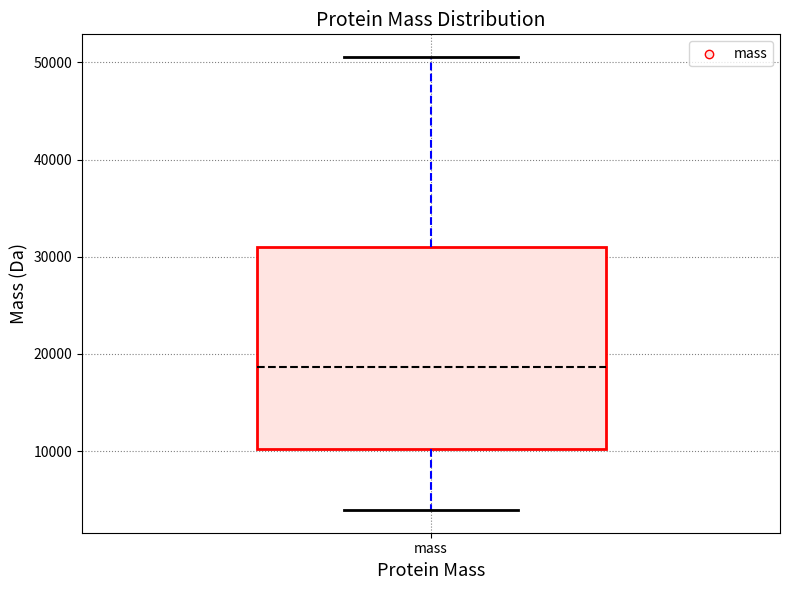

Transcribe this box plot: give where the median line is, the range the box spans, and where the two whiskers end, as read against the y-axis. The values are not printed on the chart, so give them approximately, as read against the axis.

median 19000, box 10000 to 31000, whiskers 4000 to 51000